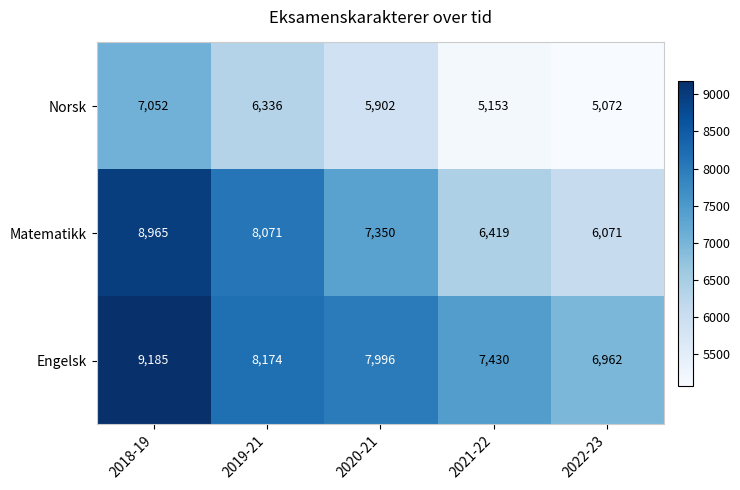

Reading left to right, transcribe all the data shown in this chart.

Norsk: 7052	6336	5902	5153	5072
Matematikk: 8965	8071	7350	6419	6071
Engelsk: 9185	8174	7996	7430	6962